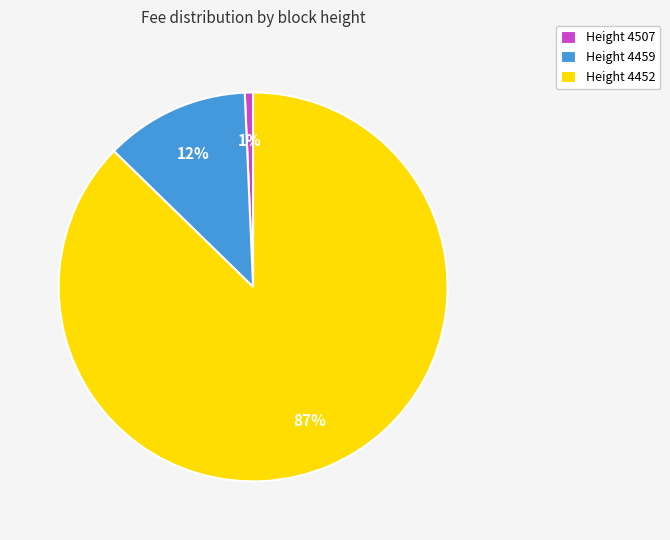

Combined, do Height 4452 and Height 4459 account for over 50%?

Yes